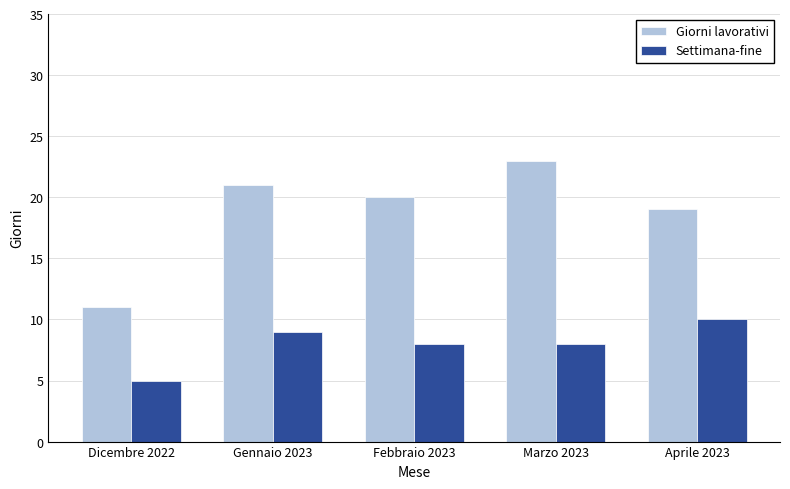

What is the difference between the highest and lowest values at Marzo 2023?

15